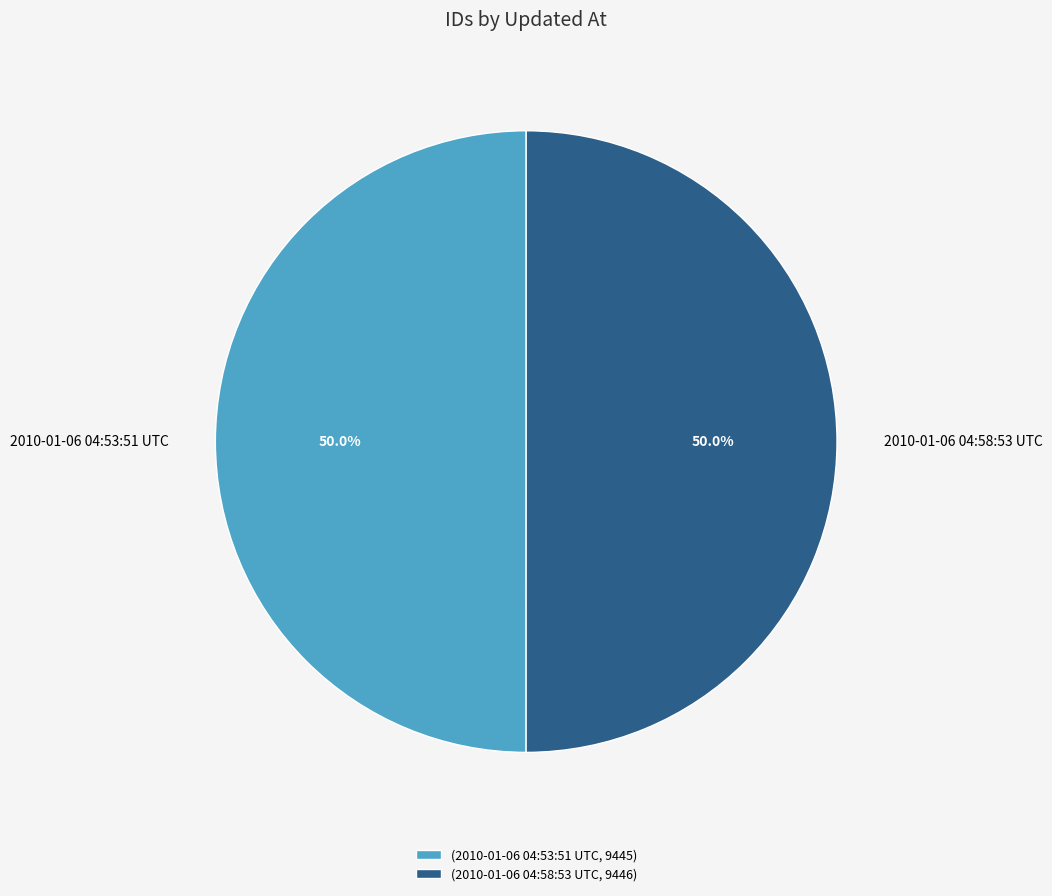

To the nearest percent, what portion does 2010-01-06 04:58:53 UTC represent?

50%